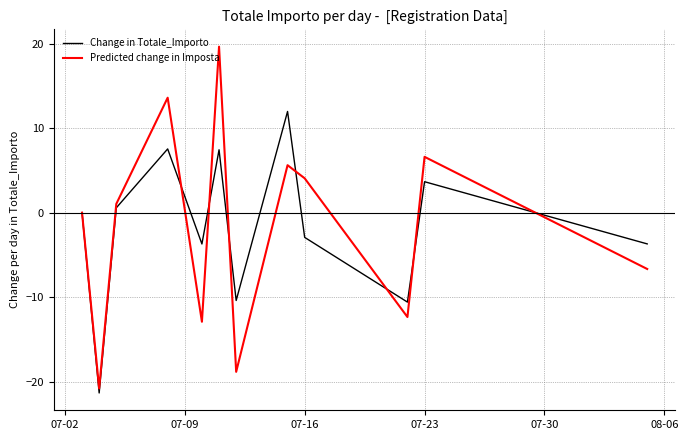

Does the chart have visible grid lines?

Yes